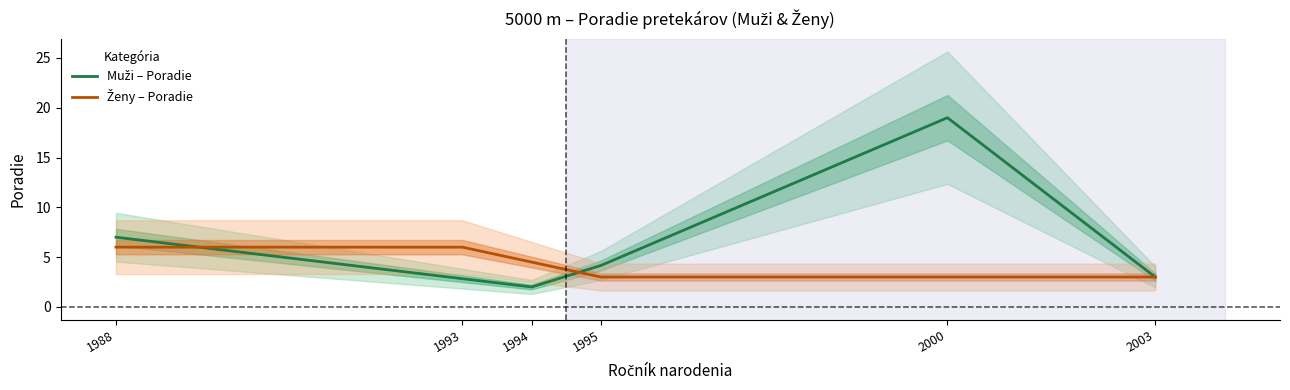

What is the sum of all Muži – Poradie values?

38.0